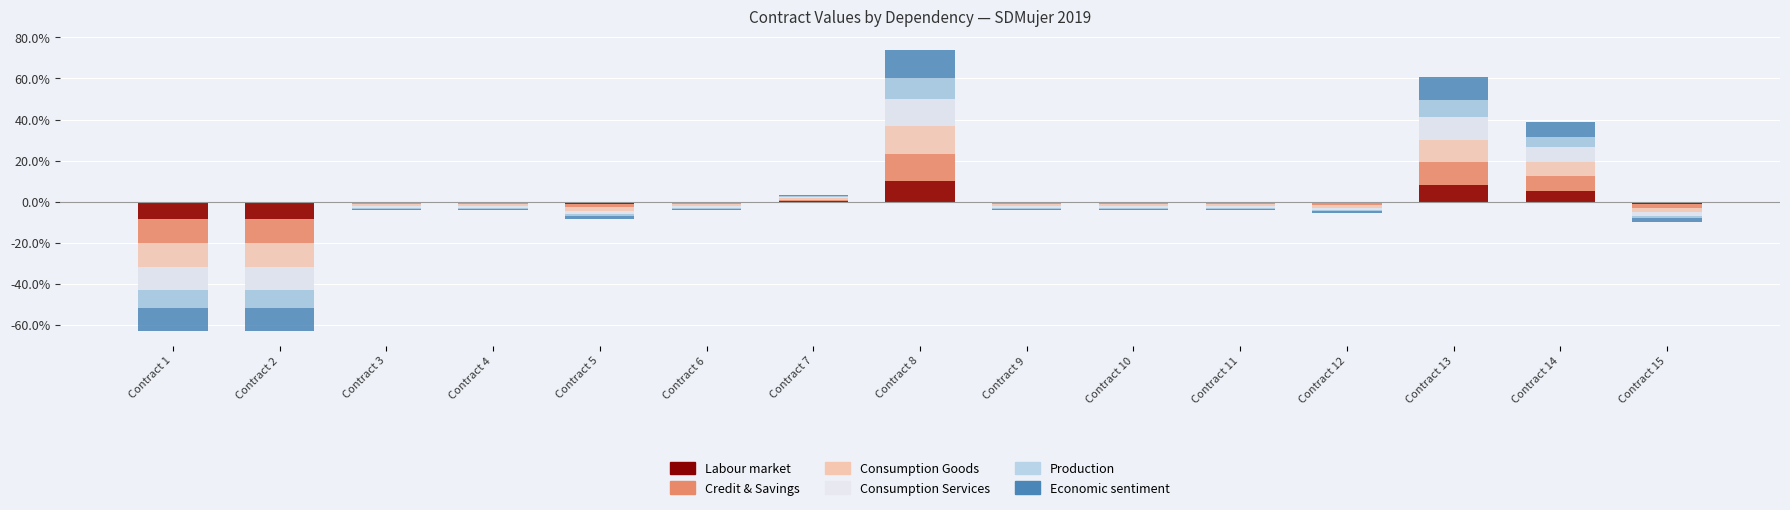

The value of Consumption Services at Contract 13 is 41.3. True or false?

True